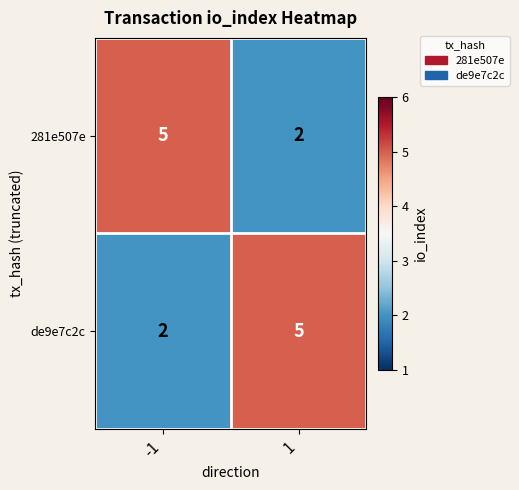

What is the difference between the highest and lowest values at 1?

3